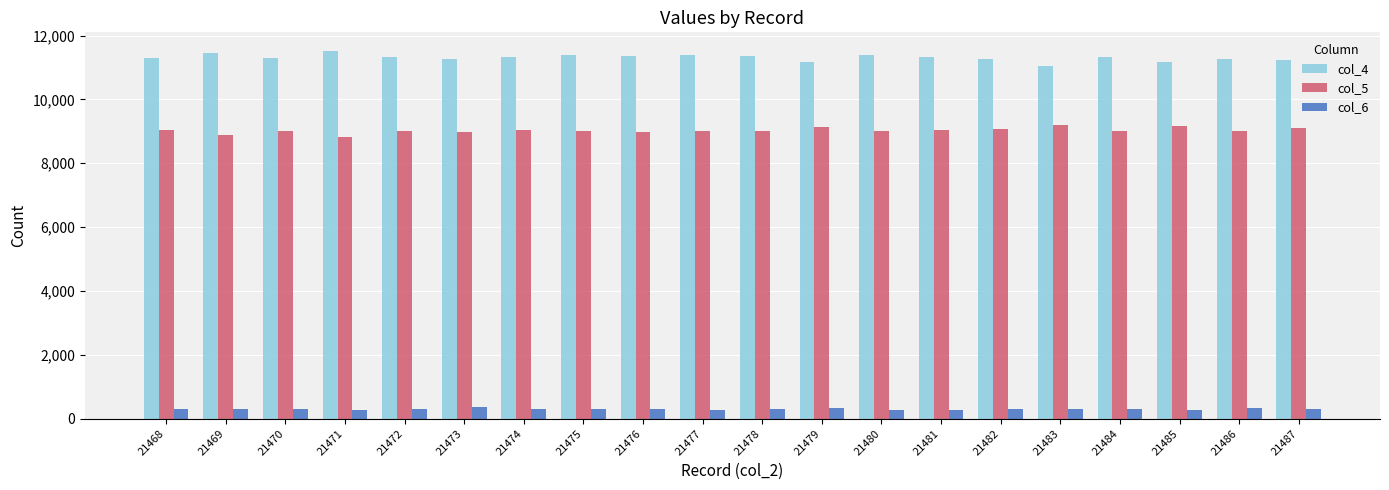

What is the difference between the highest and lowest values at 21477?

11119